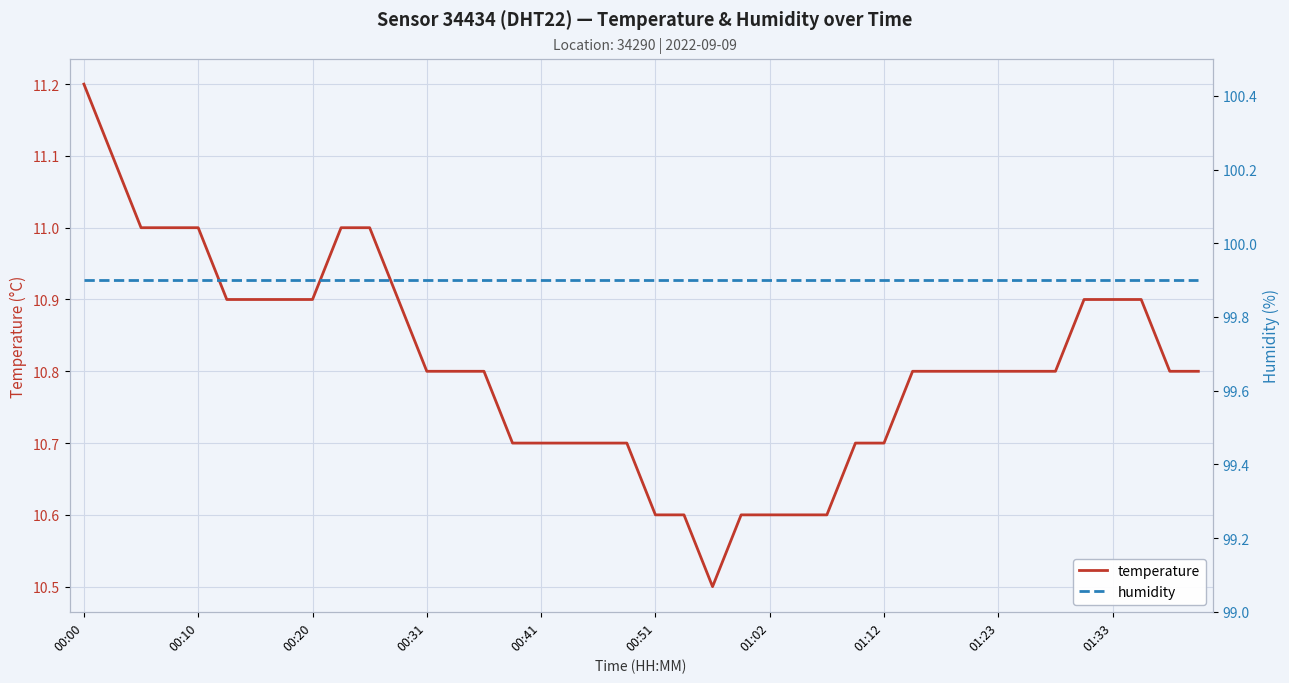

What is the value of the temperature point at the 40th from the left?

10.8